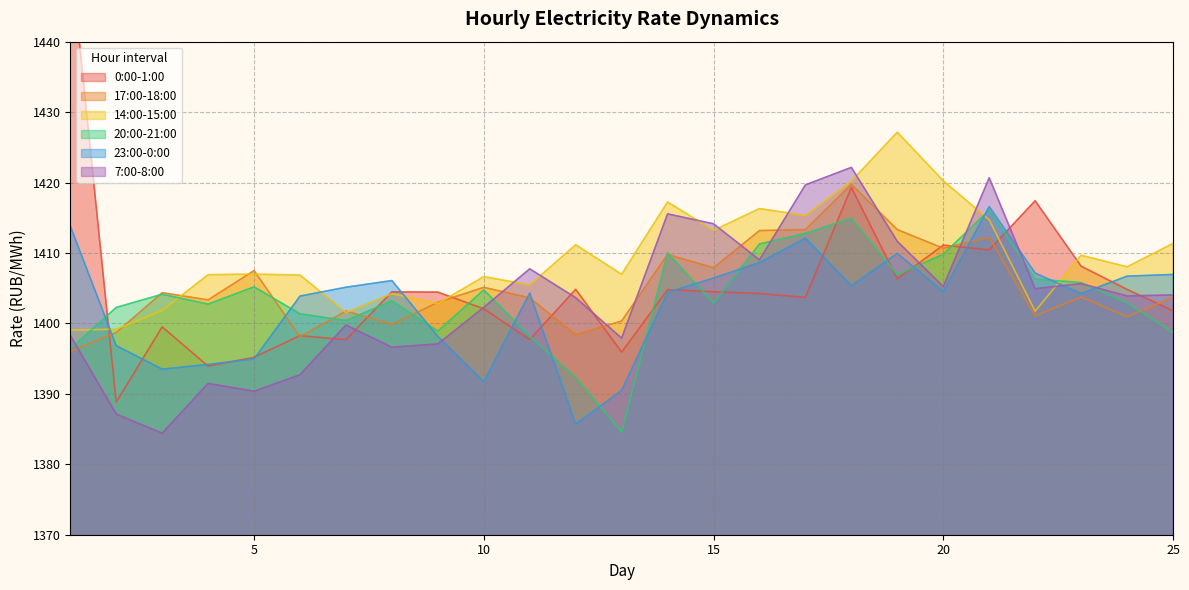

What are all the series names shown in the legend?

0:00-1:00, 17:00-18:00, 14:00-15:00, 20:00-21:00, 23:00-0:00, 7:00-8:00